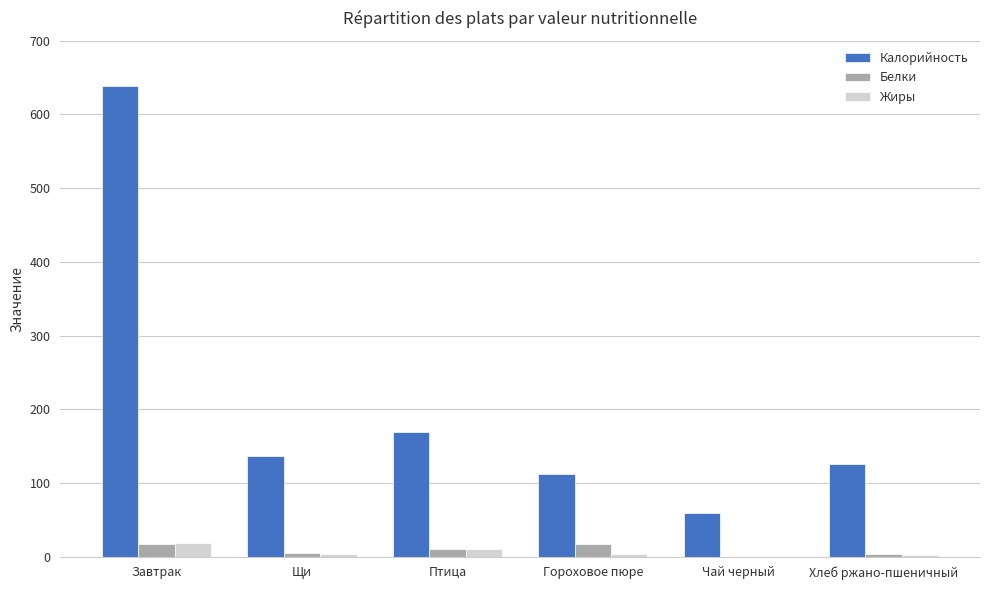

Which category has the highest value across all series?

Завтрак